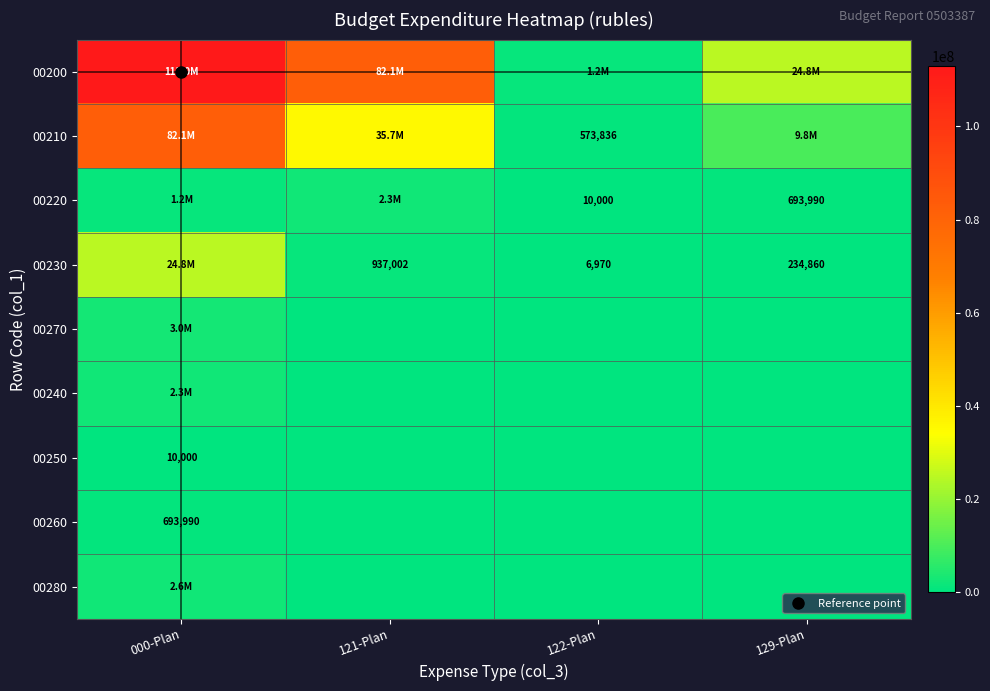

List the labels in order of 00280 value, largest first.

000-Plan, 121-Plan, 122-Plan, 129-Plan